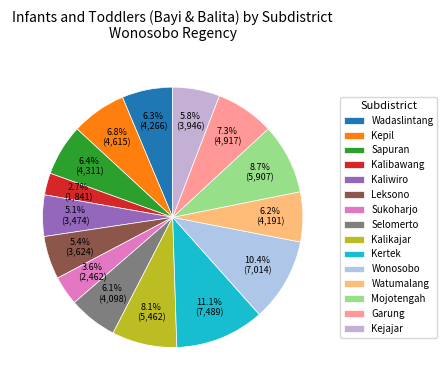

To the nearest percent, what percentage of the pie is Wadaslintang?

6%